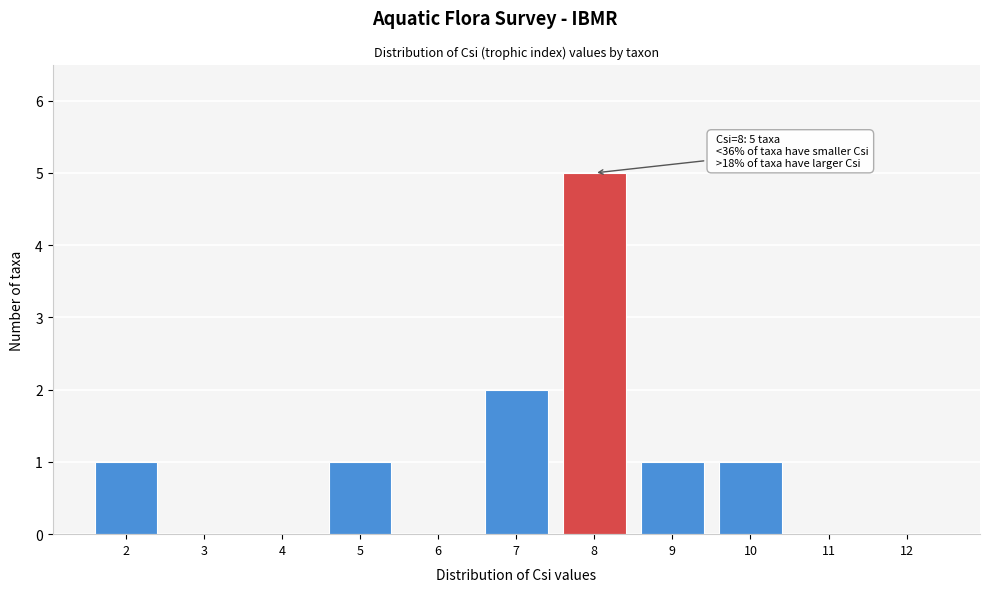

Reading left to right, extract all data points from this chart.

2=1	3=0	4=0	5=1	6=0	7=2	8=5	9=1	10=1	11=0	12=0